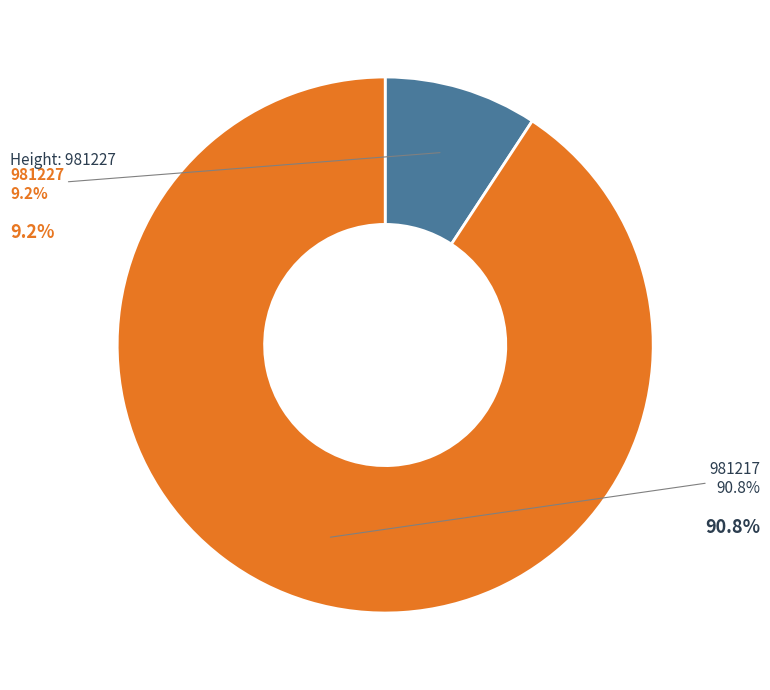

To the nearest percent, what is the combined percentage of 981217 and 981227?

100%